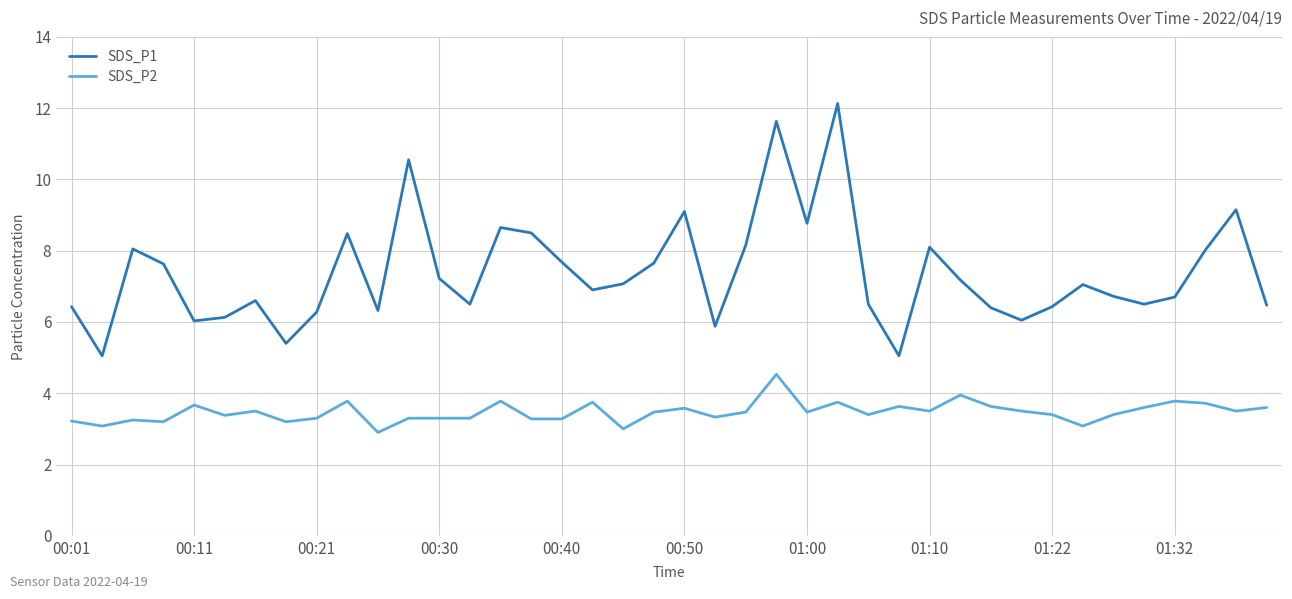

At how many categories does at least one series exceed 11?

2